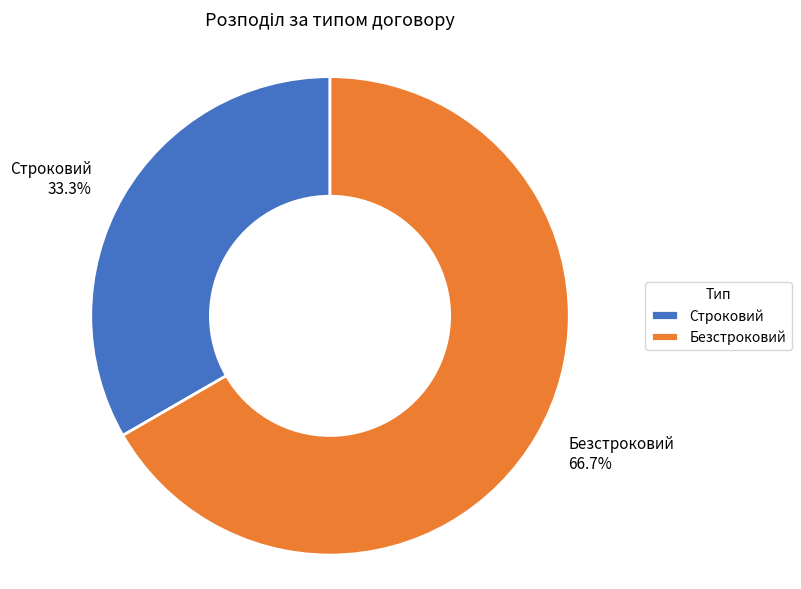

How many segments does this pie chart have?

2